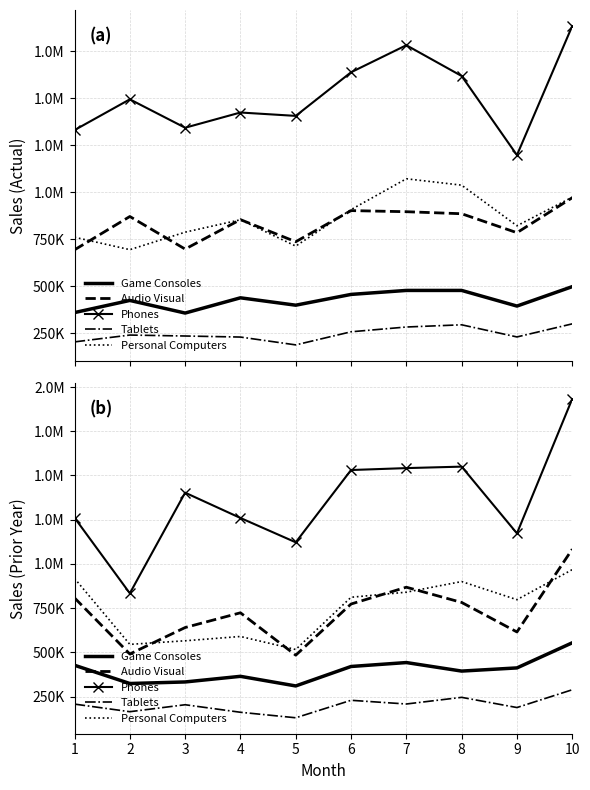

The Game Consoles series shows 364423 at 4. True or false?

True